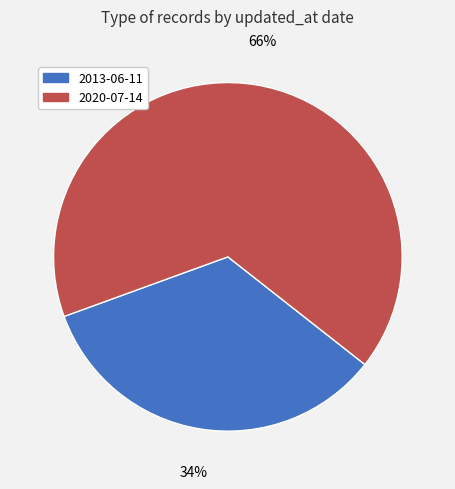

How many segments does this pie chart have?

2